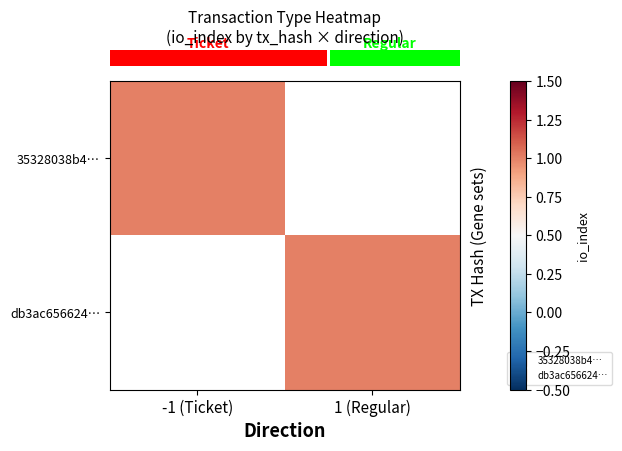

What is the minimum value for db3ac656624c23a55534833cf9532c5daab081d?

1